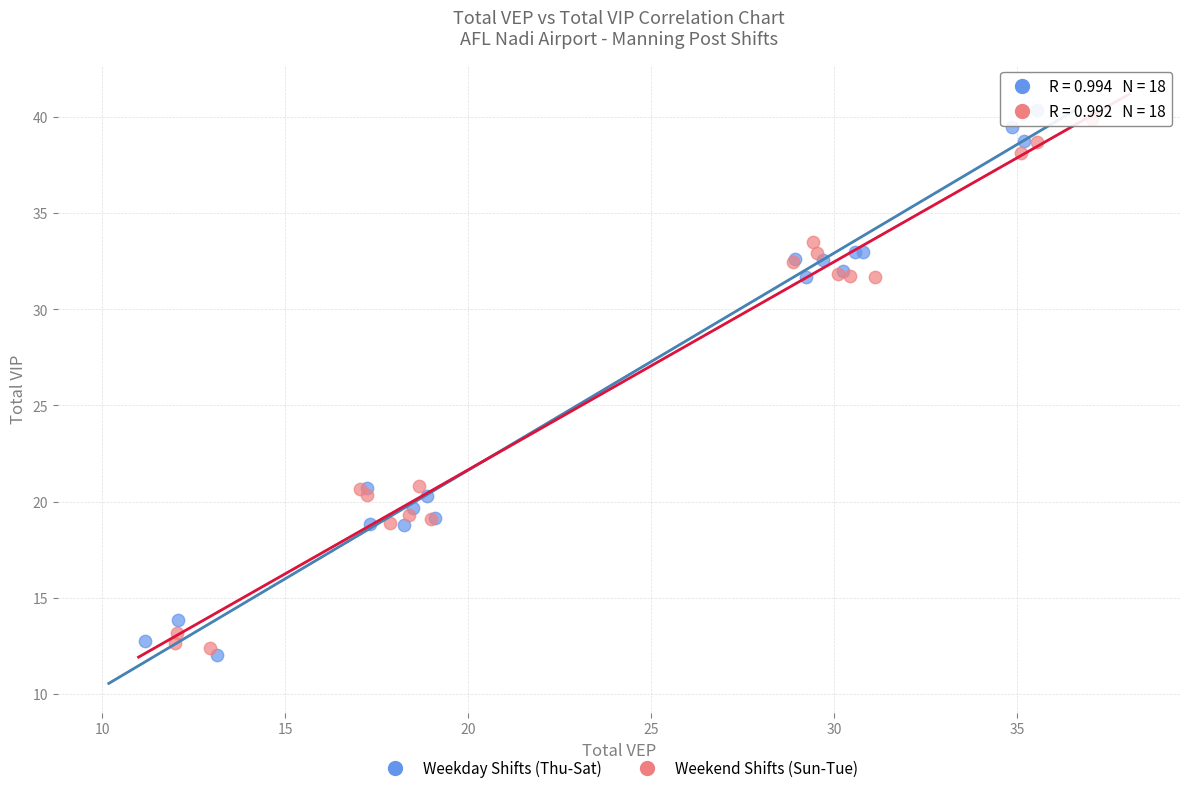

Which series contains the highest Y value?

Weekday Shifts (Thu-Sat)